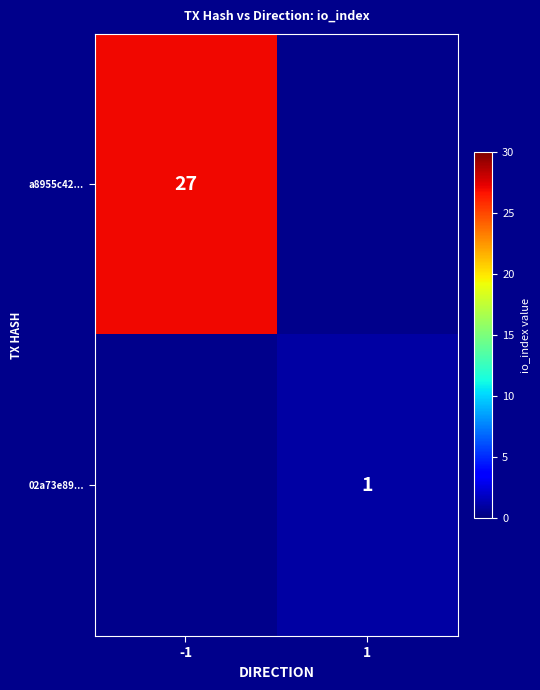

Is it true that 02a73e89... equals 1 at 1?

True